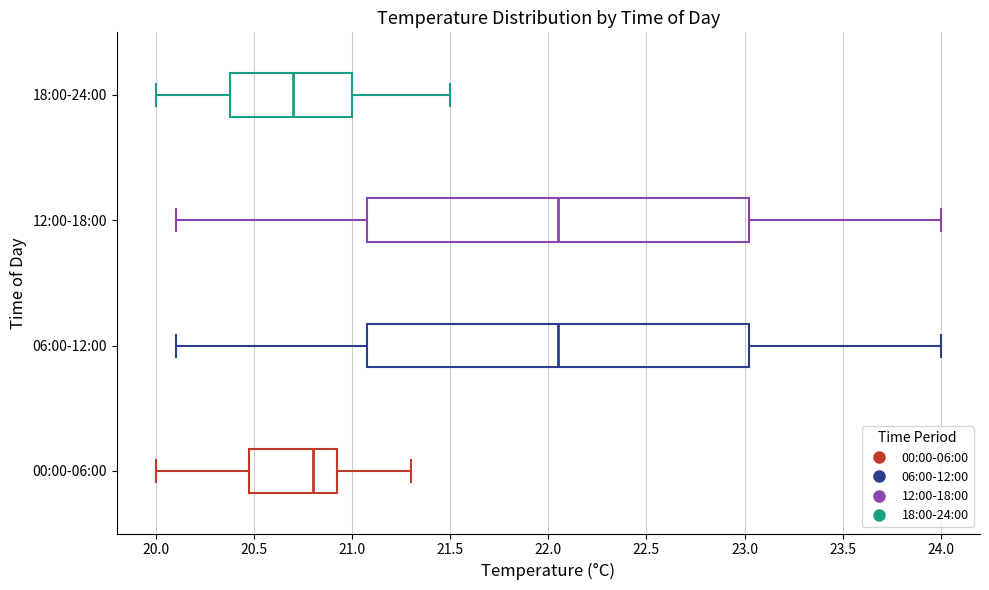

Which box has the furthest to the left median line?

18:00-24:00